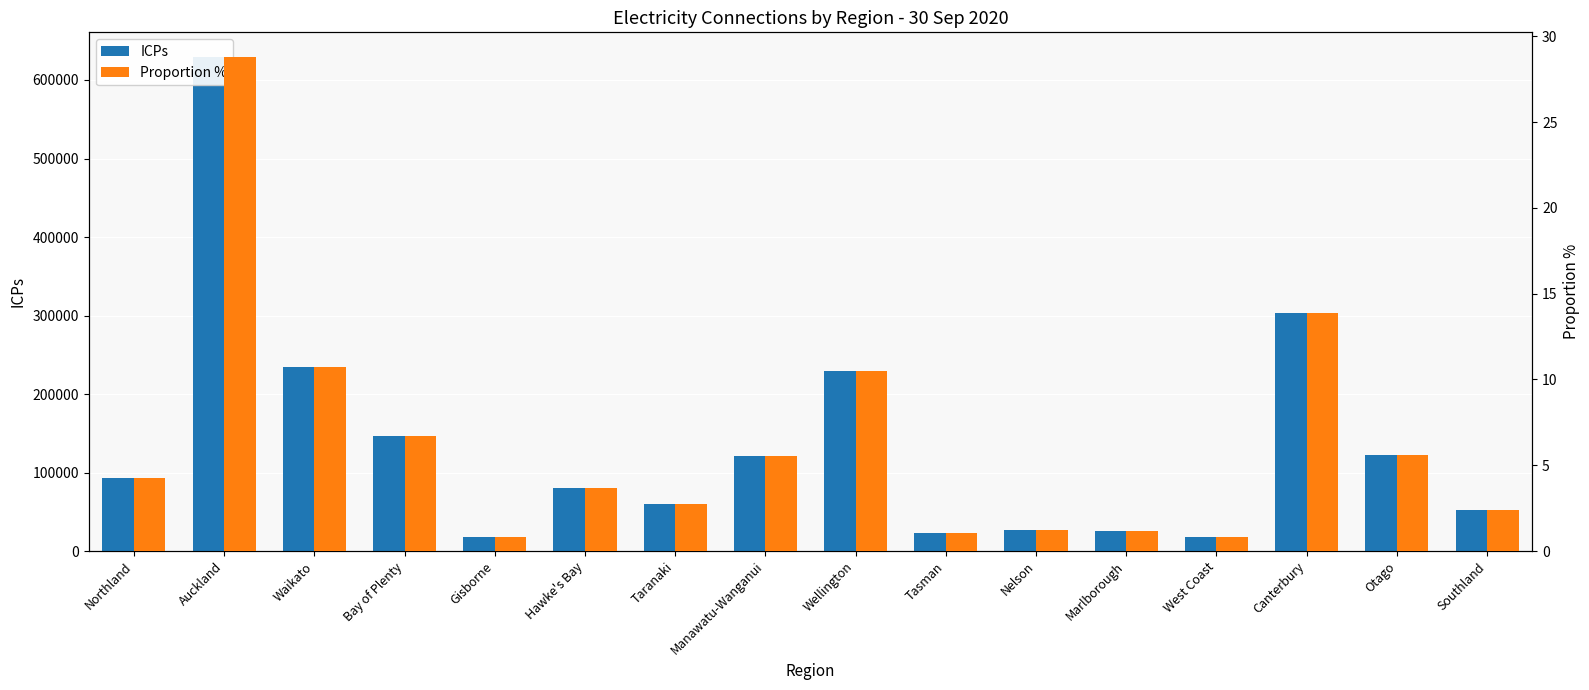

What is the label of the 2nd bar from the left?

Auckland